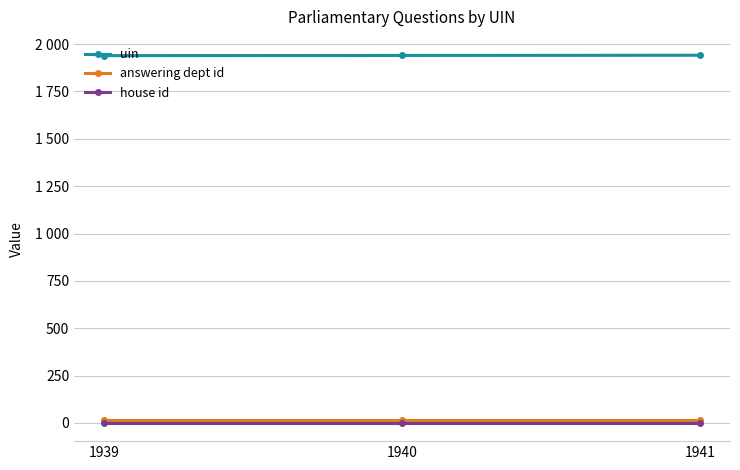

At which label is uin closest to 1940?

1940